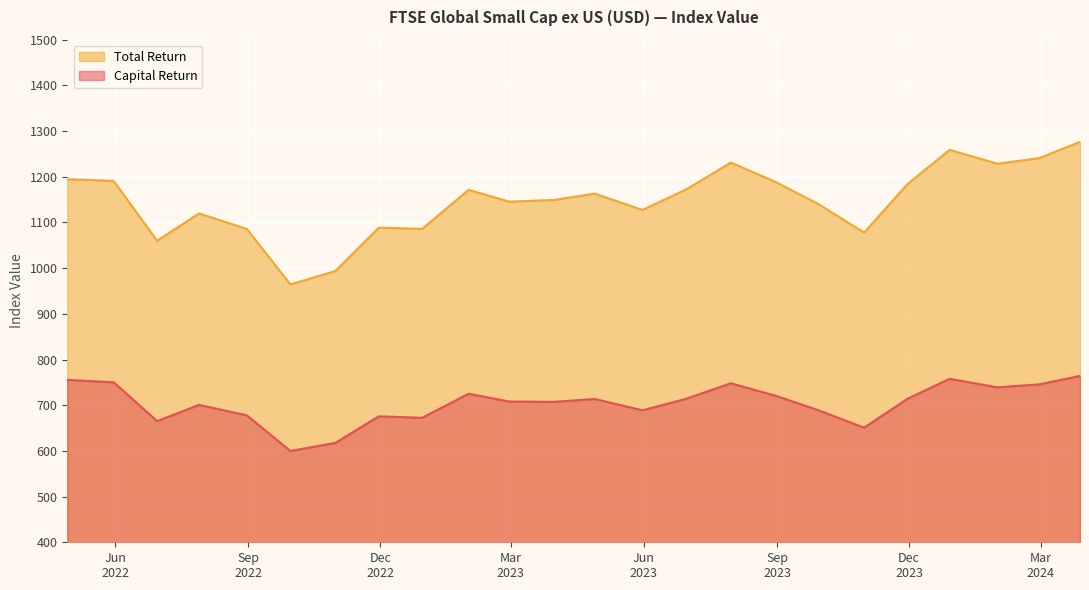

True or false: Capital Return and Total Return cross at least once.

False